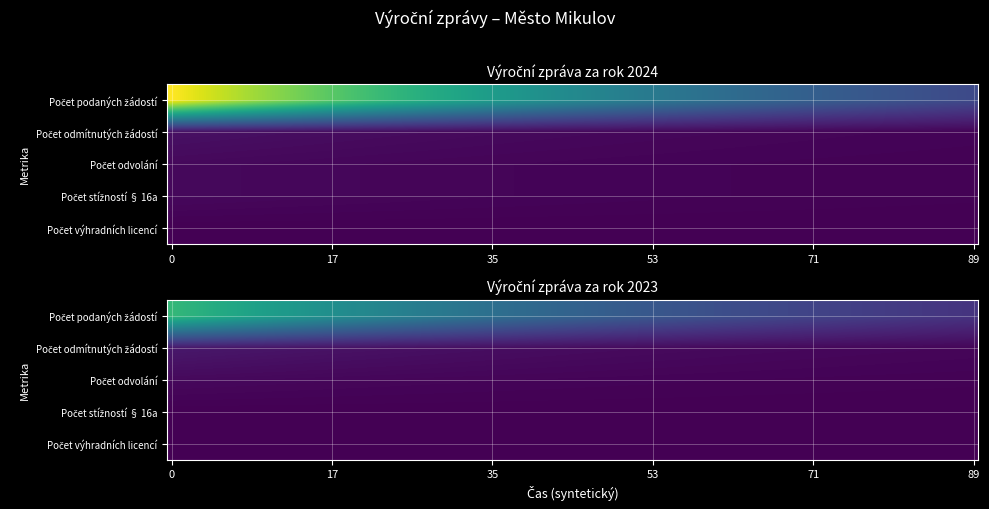

Reading left to right, what are all the values shown in this chart?

104052 (2024): 45	2	1	1	0
101379 (2023): 30	3	1	0	0